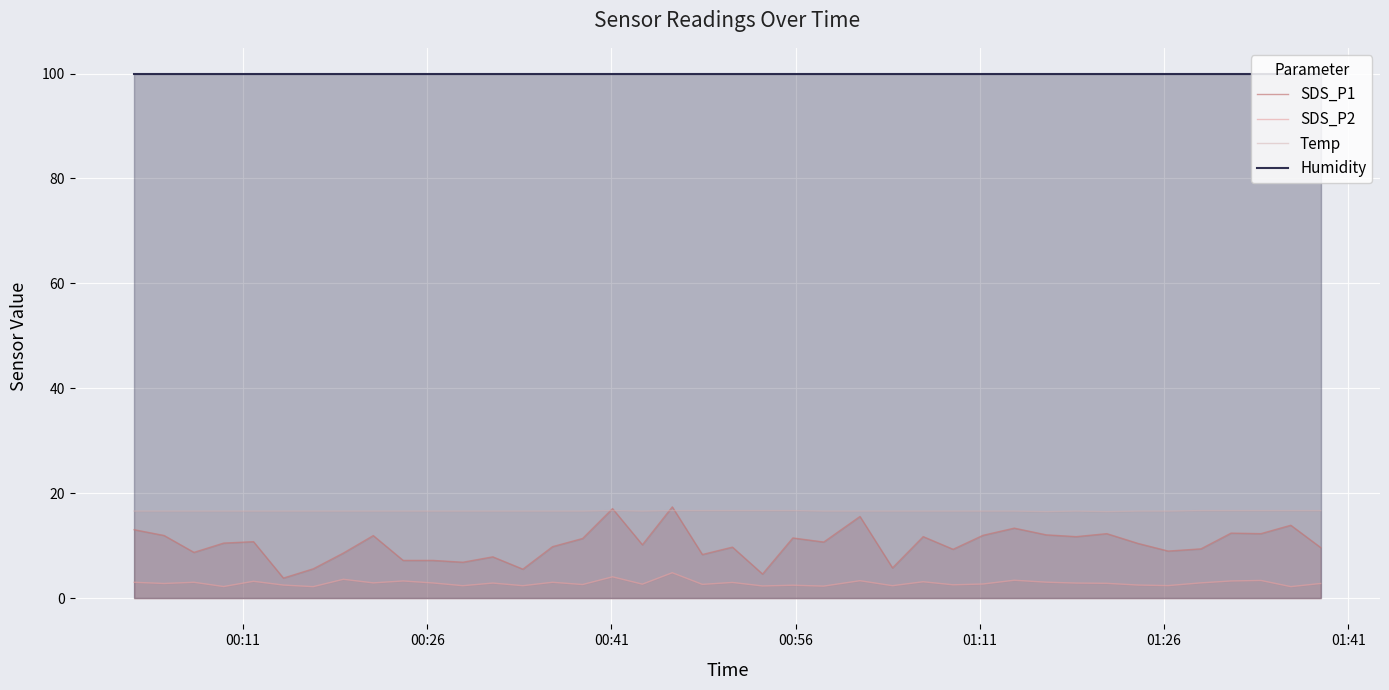

How many interior local peaks does the SDS_P2 series have?

14